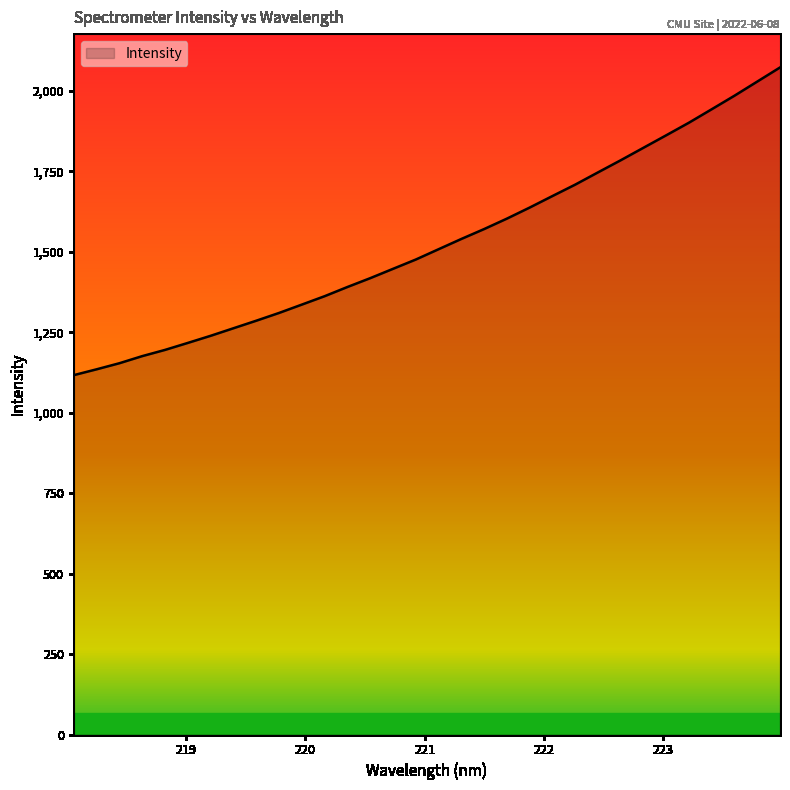

What is the minimum value shown in the chart?

1116.8